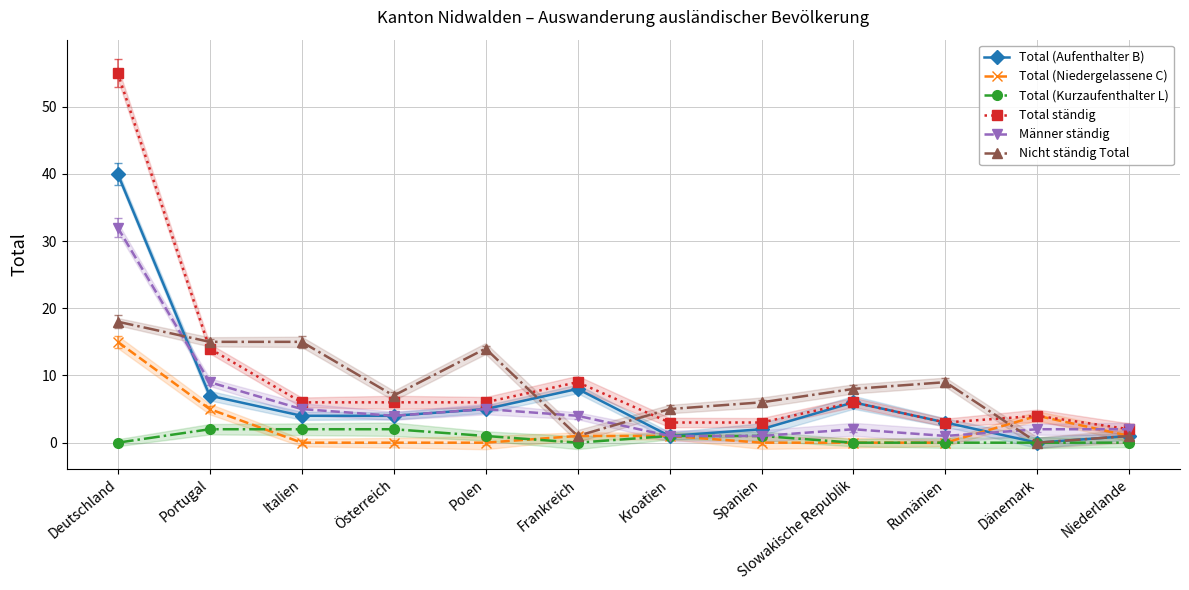

What is the label of the 2nd point from the right?

Dänemark